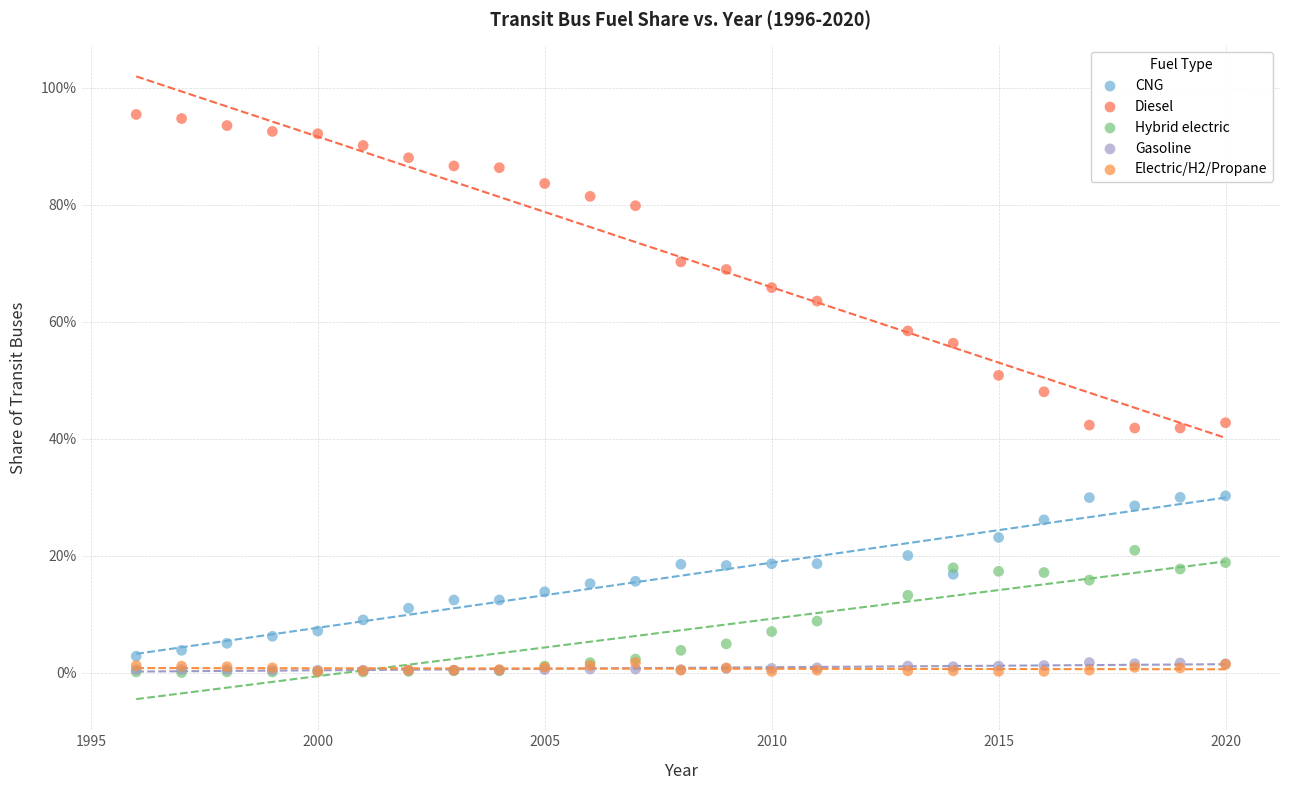

What are all the series names shown in the legend?

CNG, Diesel, Hybrid electric, Gasoline, Electric/H2/Propane